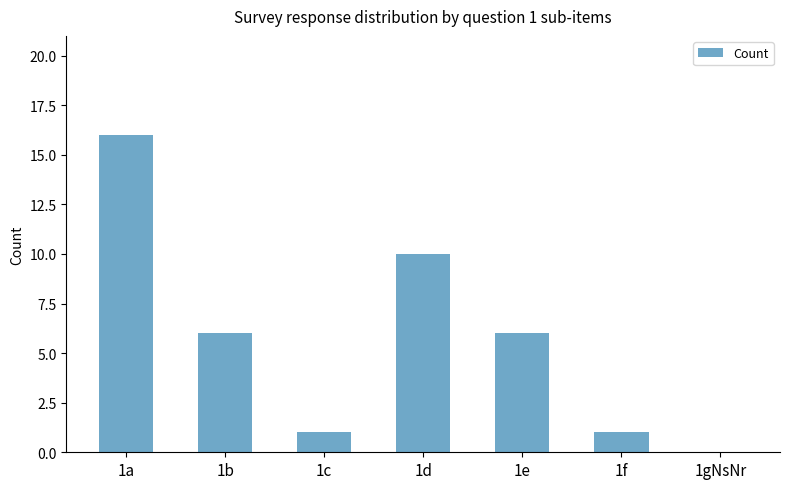

Is it true that the value at 1gNsNr is -10?

False